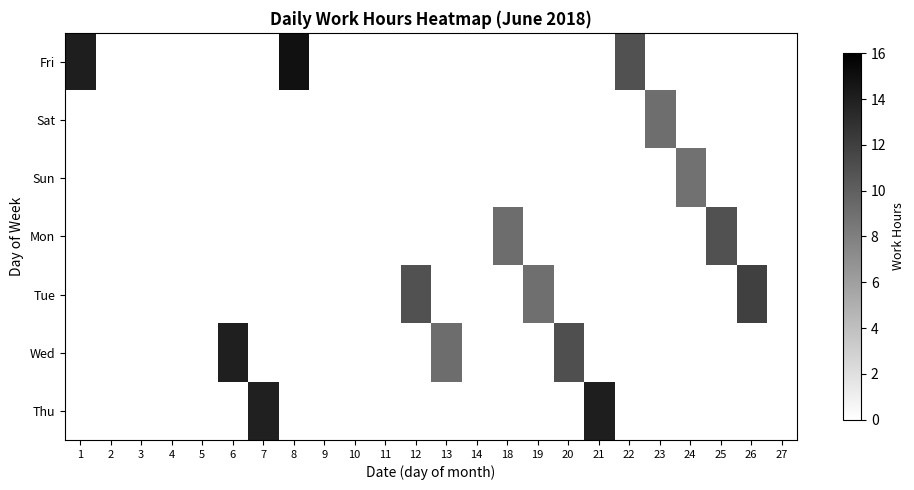

Which has a higher value, 18 or 4?

18